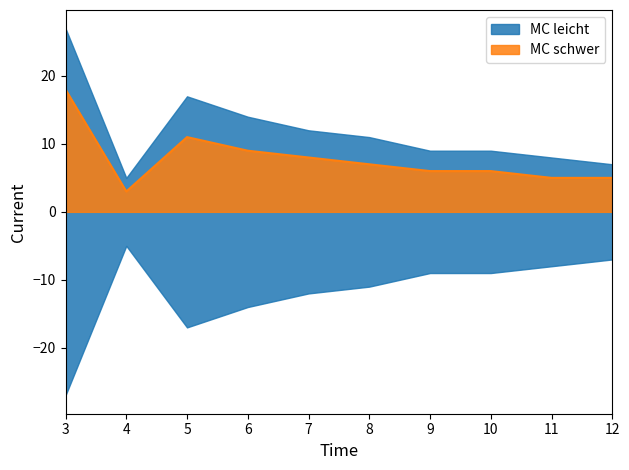

What is the sum of the MC schwer values at 9 and 4?

9